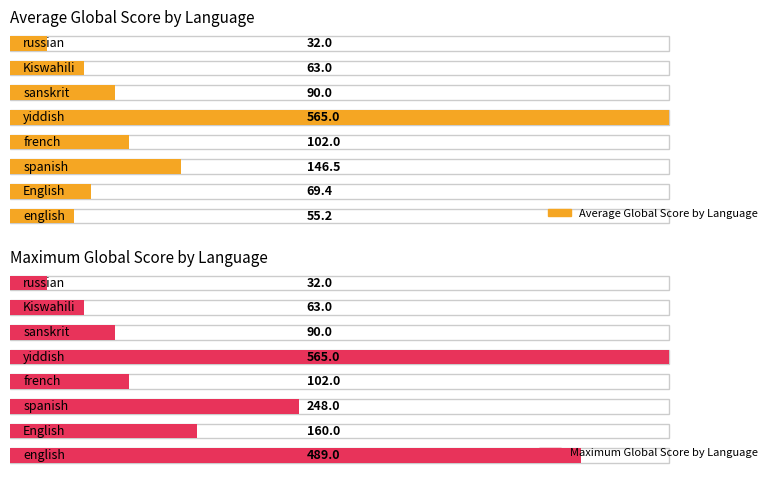

How many values in the Average Global Score by Language series are below 90?

4